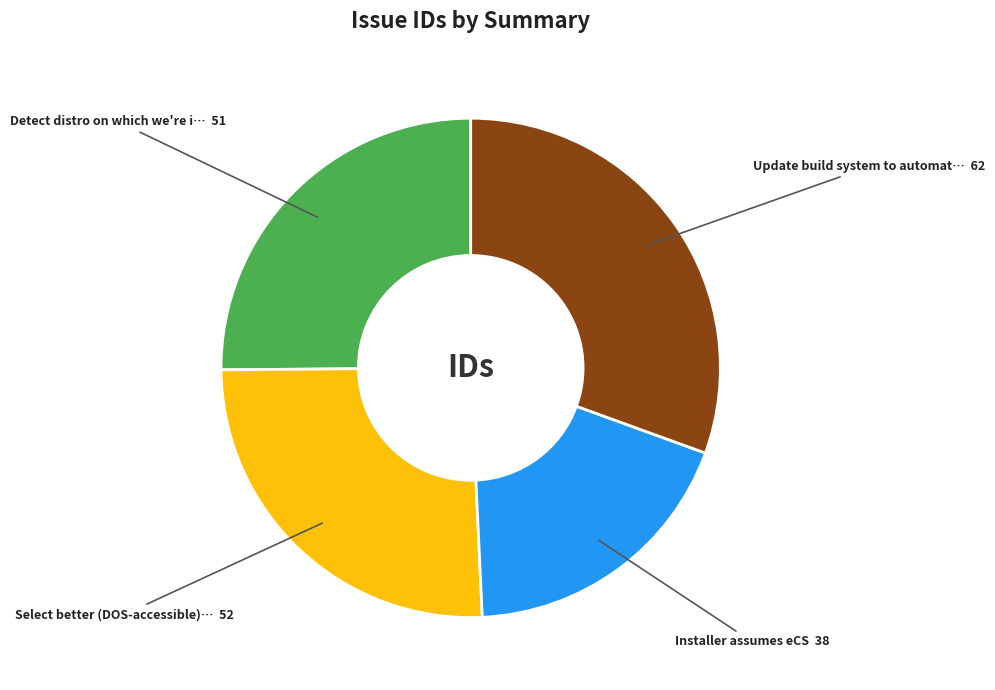

Does any single category account for the majority?

No